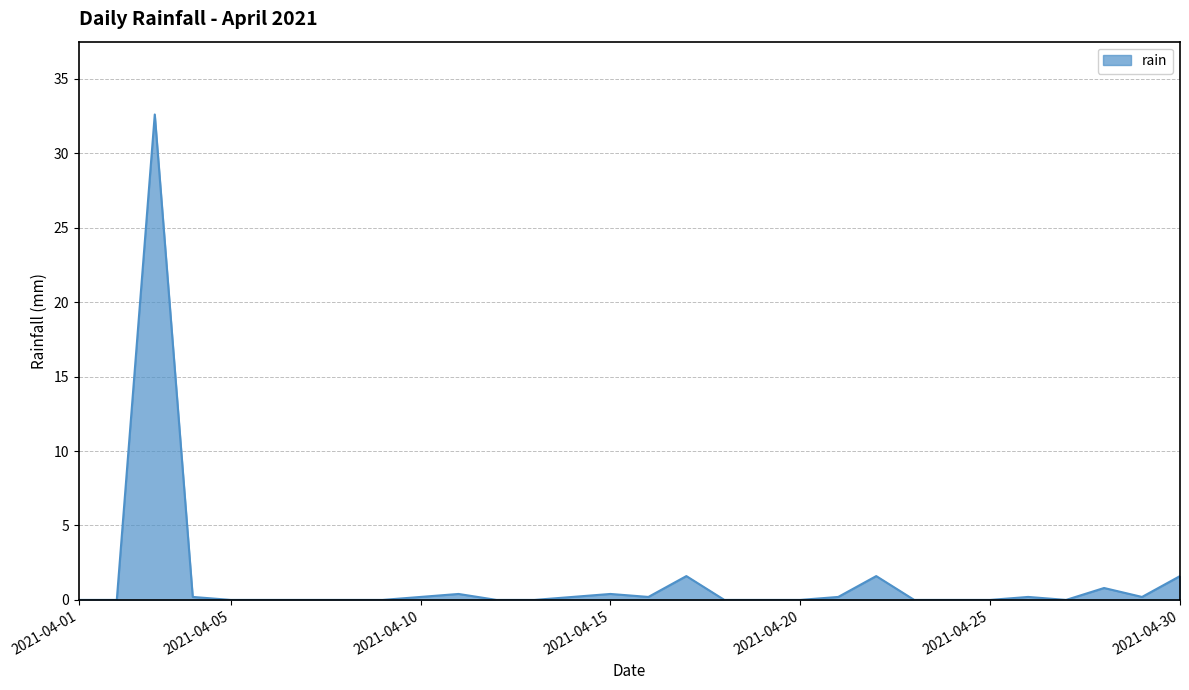

What is the greatest value displayed?

32.6